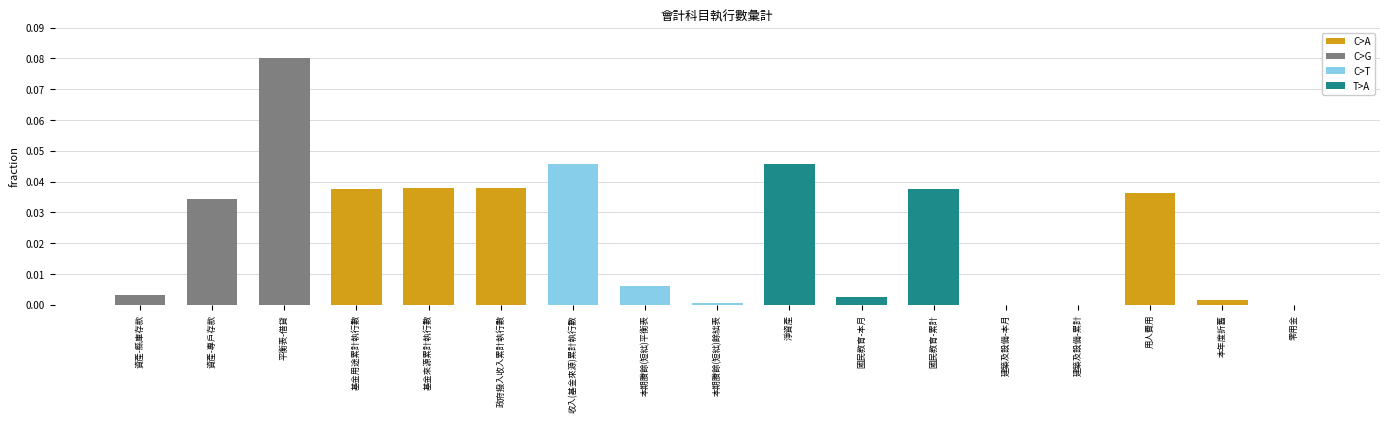

Between 淨資產 and 資產-專戶存款, which is larger?

淨資產